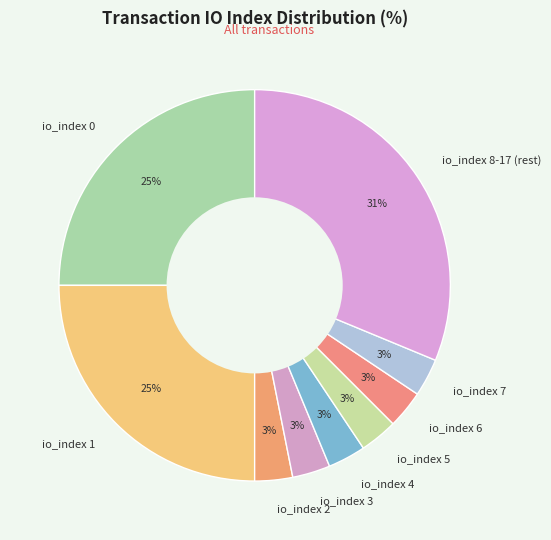

Is the sum of io_index 3 and io_index 2 greater than half?

No